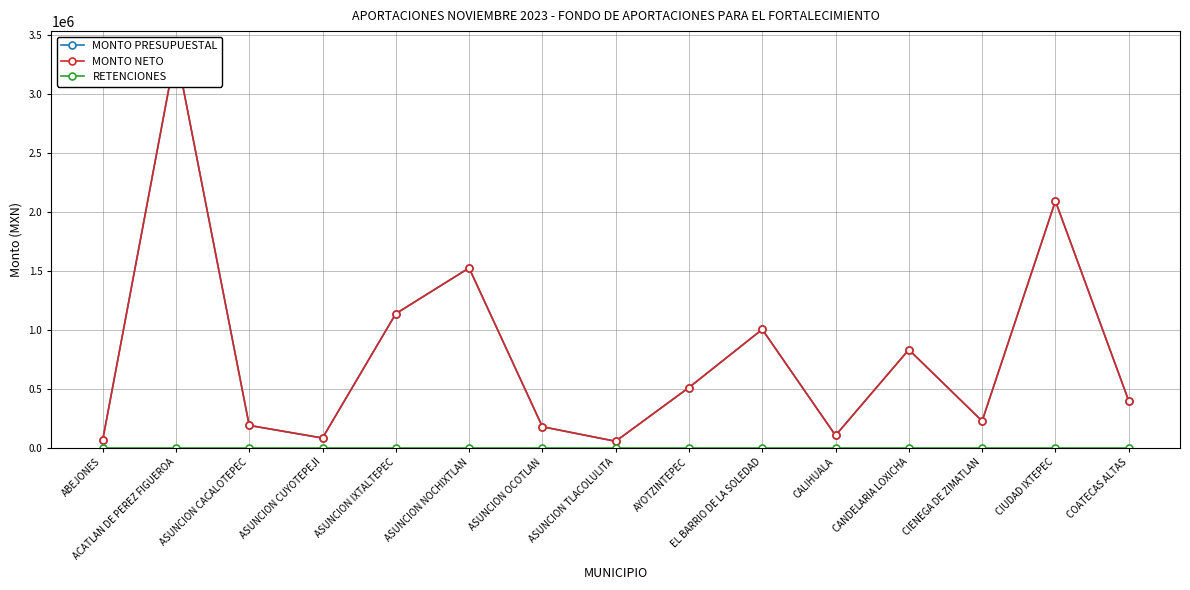

True or false: MONTO PRESUPUESTAL and RETENCIONES intersect in this chart.

False